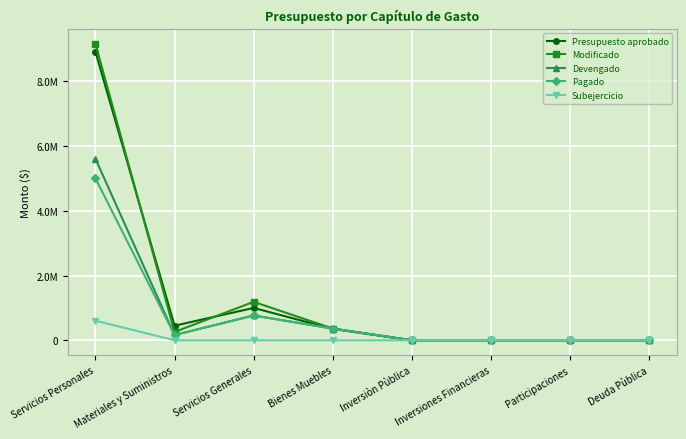

At how many categories does at least one series exceed 6560373?

1